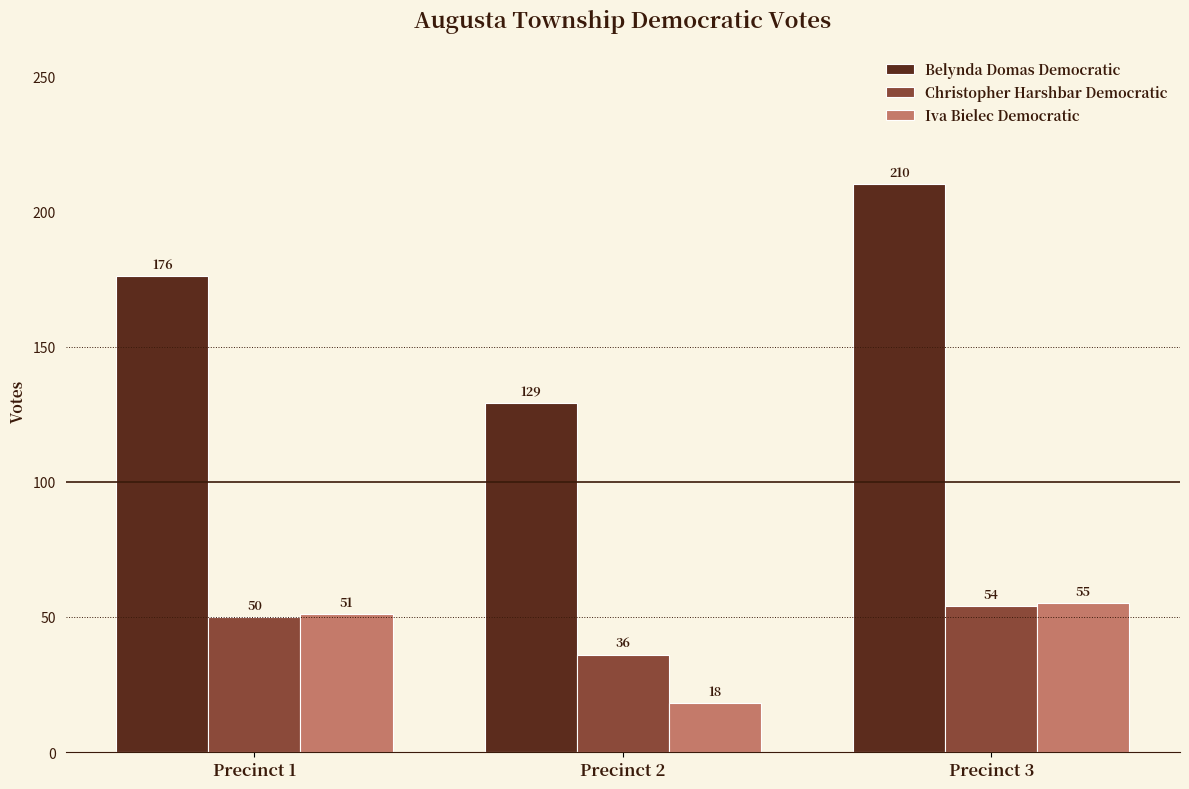

How many Iva Bielec Democratic values are between 18 and 55?

3